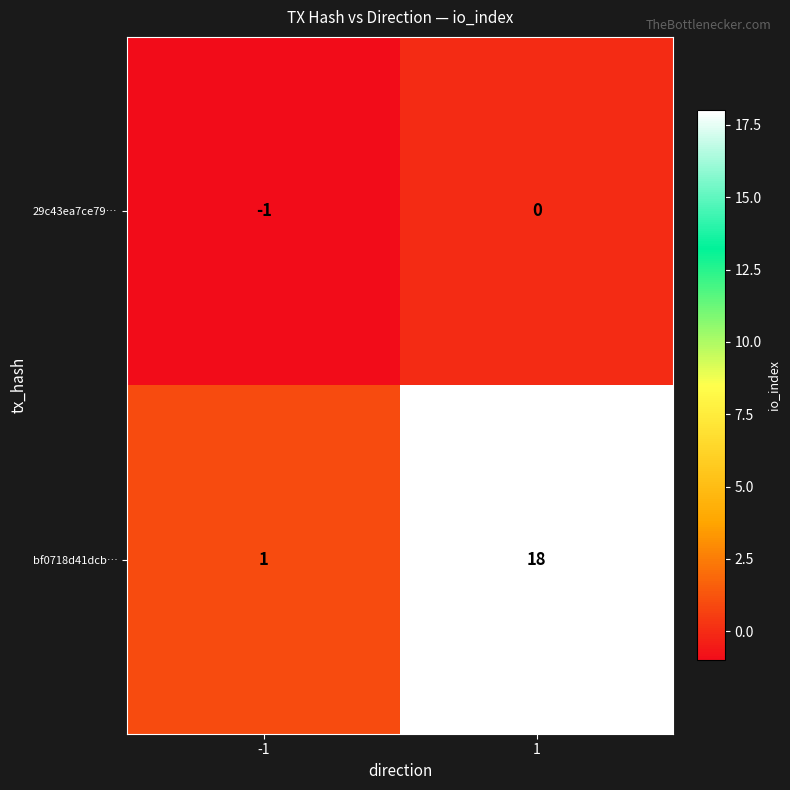

What is the greatest value displayed?

18